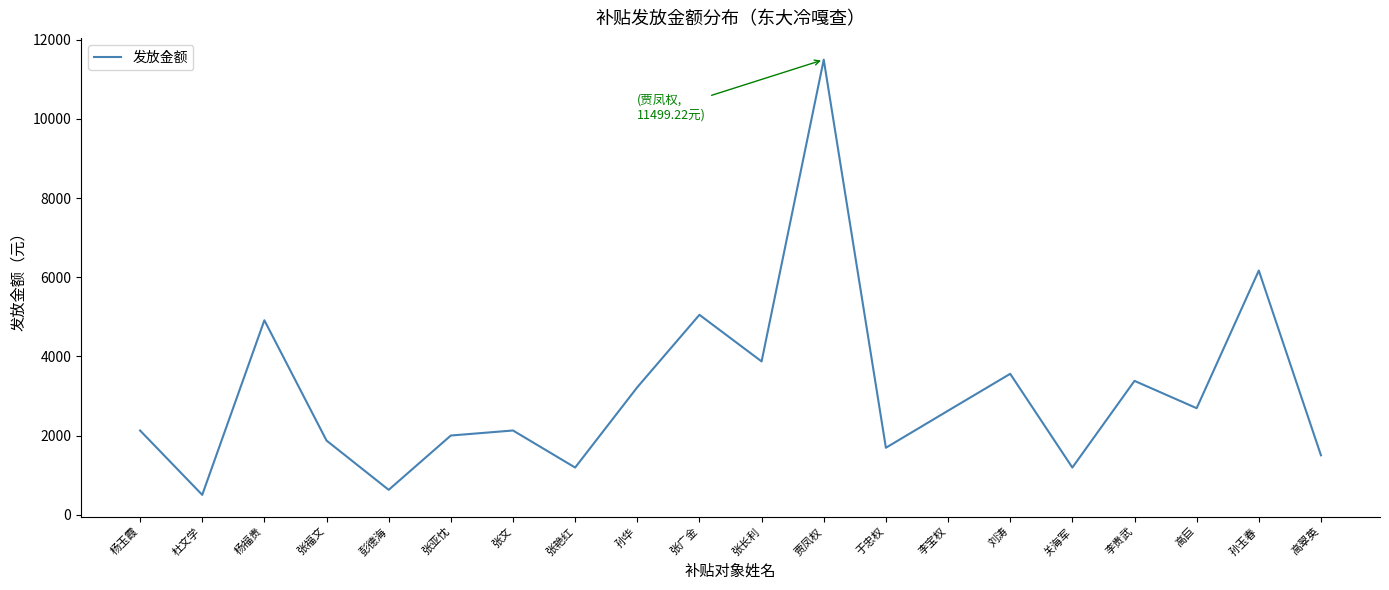

At which category does the chart reach its peak across all series?

贾凤权